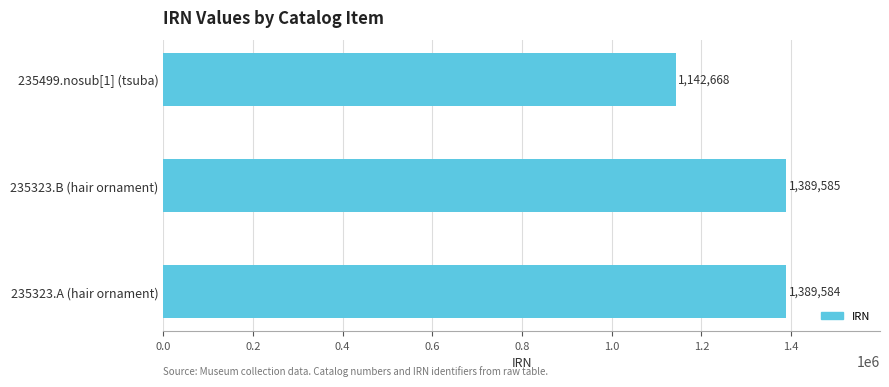

Does the chart contain any negative values?

No